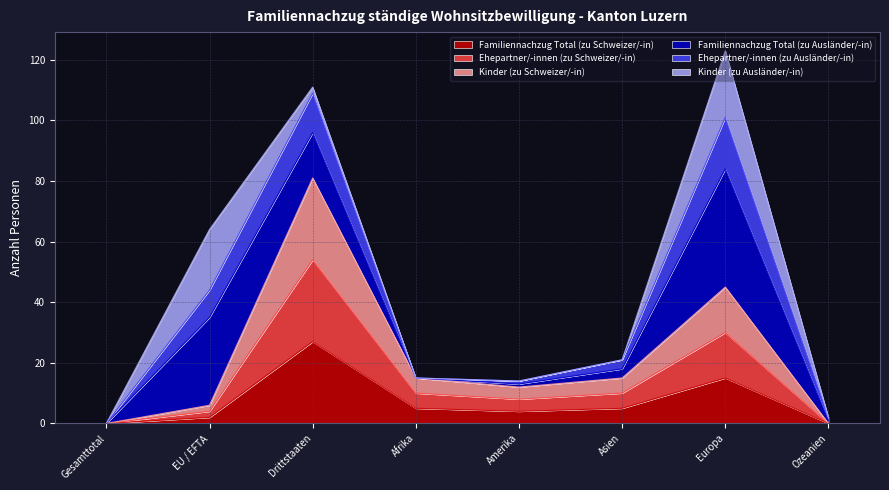

True or false: Ehepartner/-innen (zu Schweizer/-in) has more than 0 points higher than both neighbors.

True